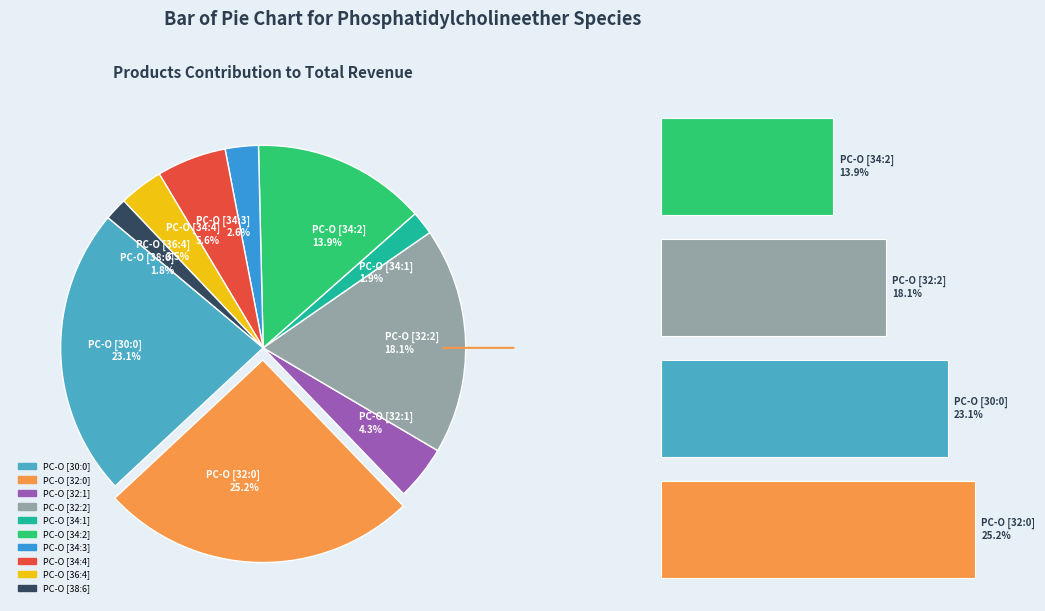

Rank the categories by value from lowest to highest.

PC-O [38:6], PC-O [34:1], PC-O [34:3], PC-O [36:4], PC-O [32:1], PC-O [34:4], PC-O [34:2], PC-O [32:2], PC-O [30:0], PC-O [32:0]